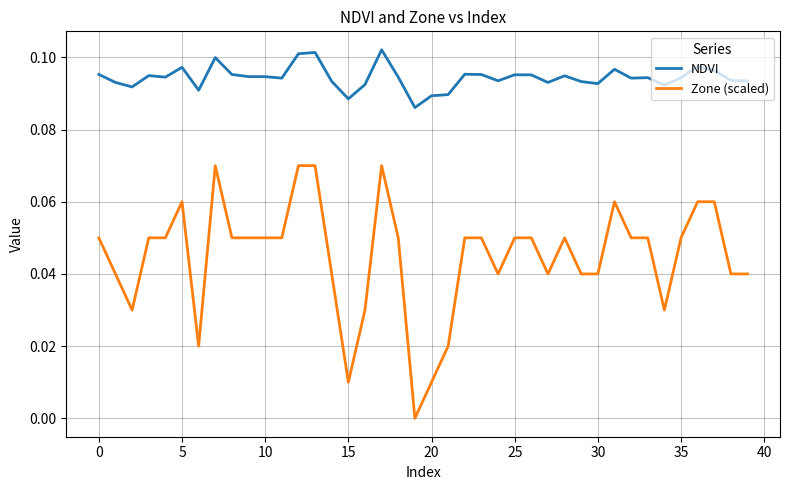

Which series has the largest total across all categories?

NDVI